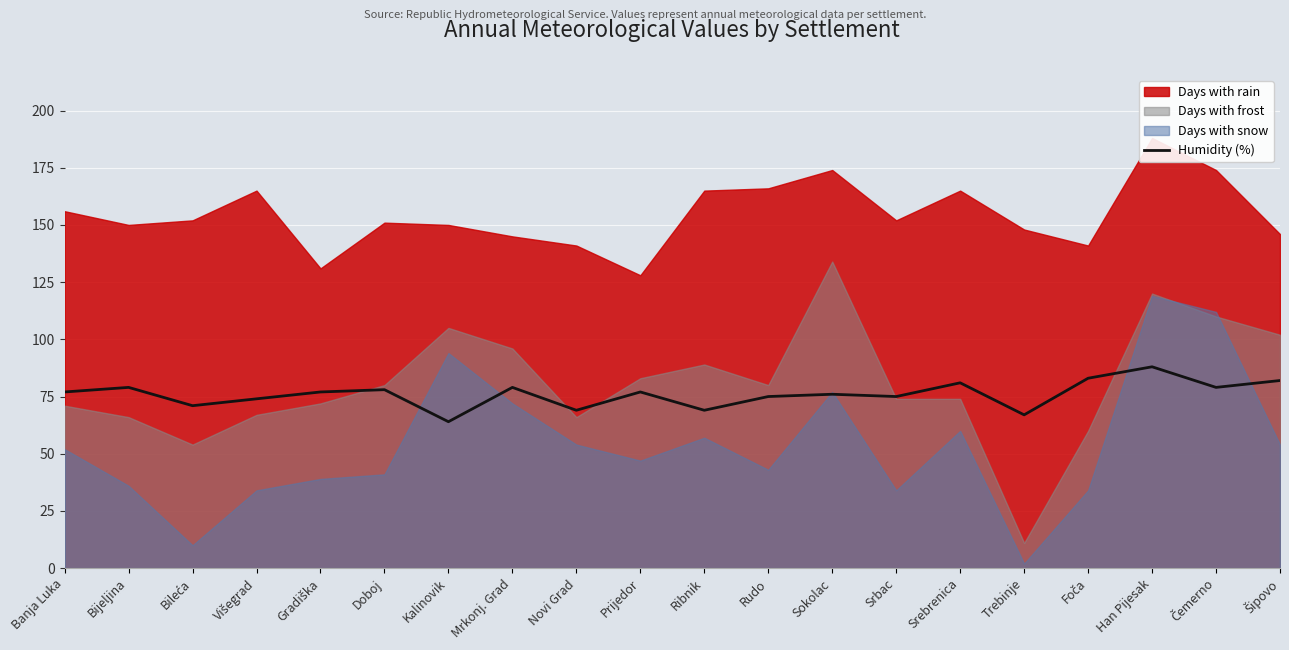

Reading left to right, what are all the values shown in this chart?

77	79	71	74	77	78	64	79	69	77	69	75	76	75	81	67	83	88	79	82